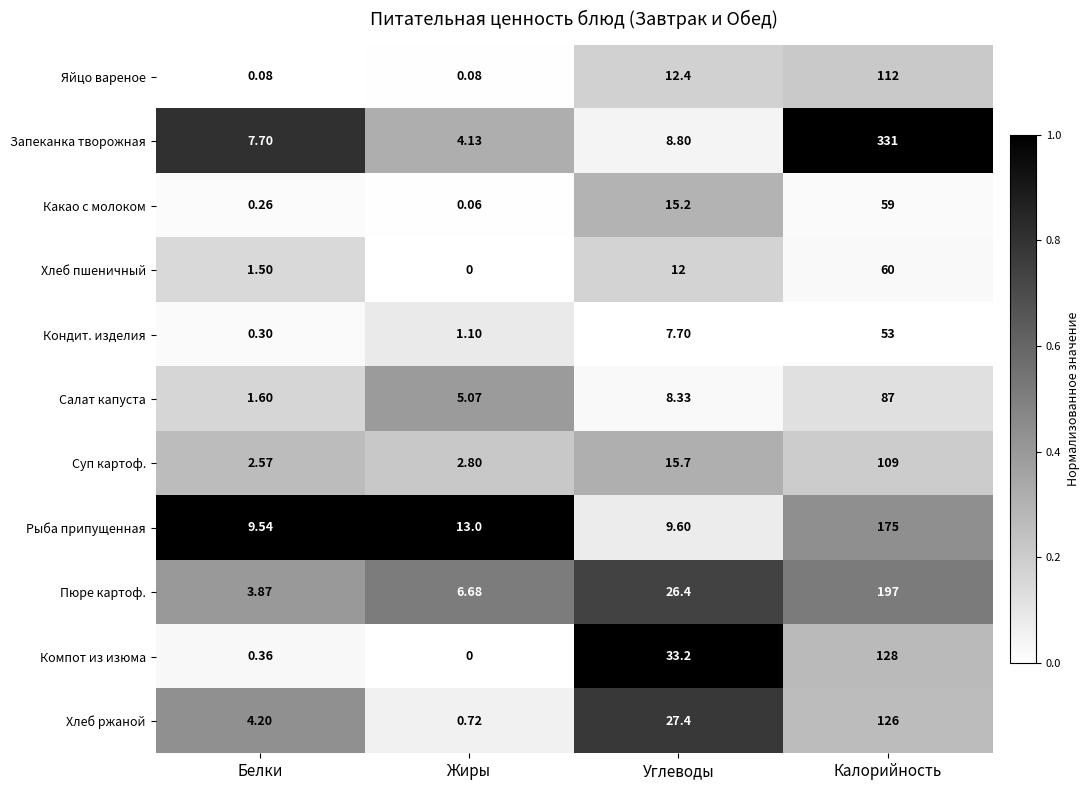

At which label does Кондит. изделия reach its minimum?

Белки